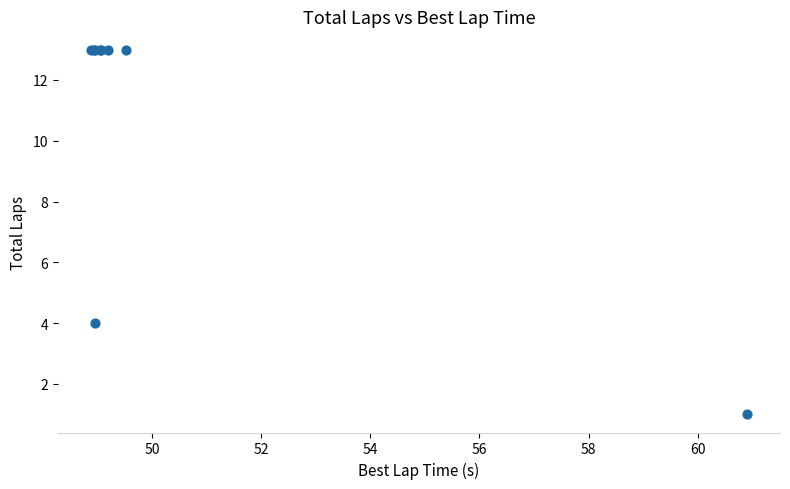

What Y value in the scatter plot is closest to 7?

4